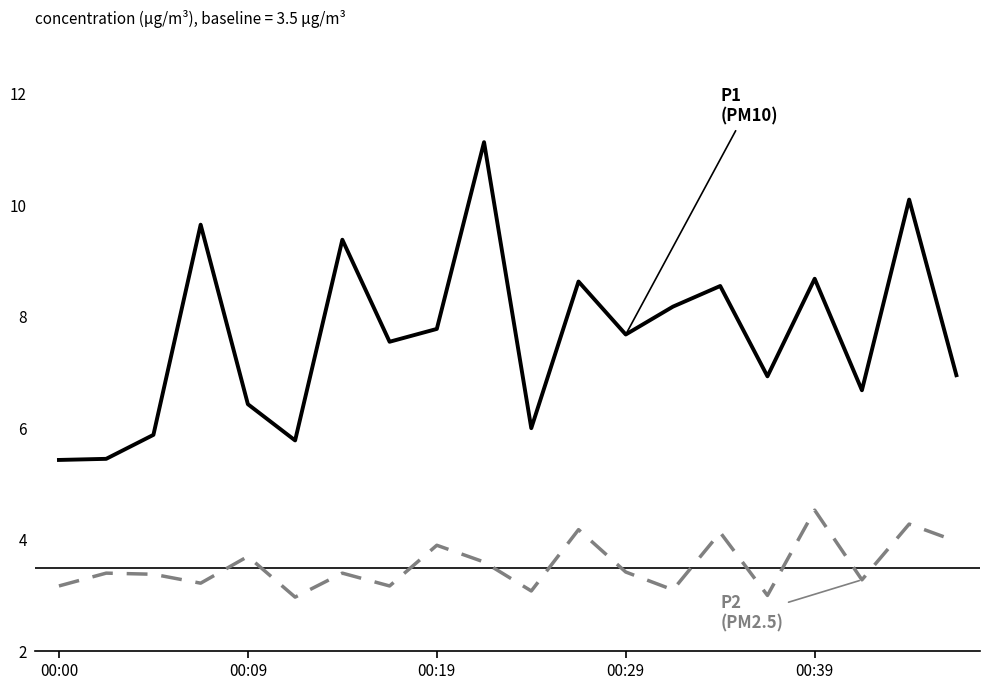

Is this an area chart (filled region under the line)?

No